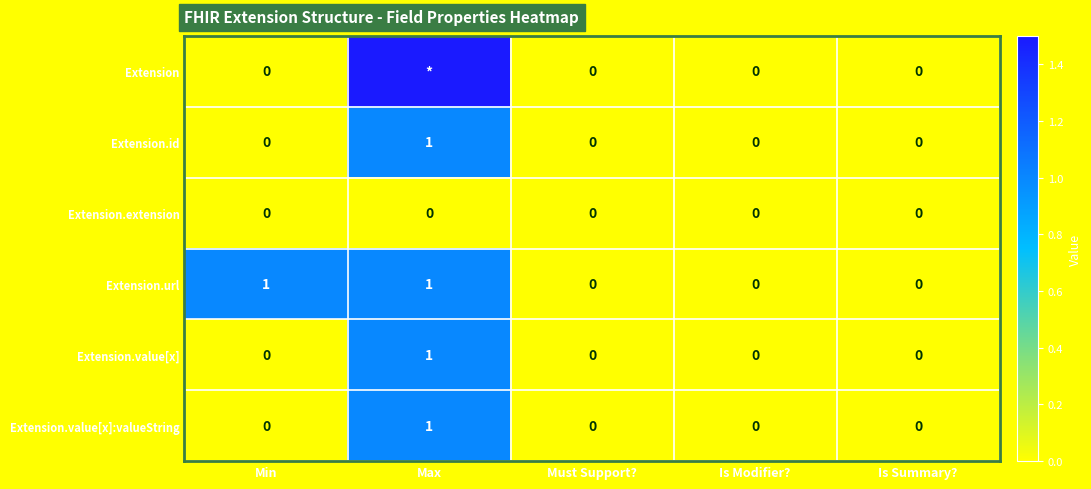

How many Extension.id values are between 0 and 1?

5